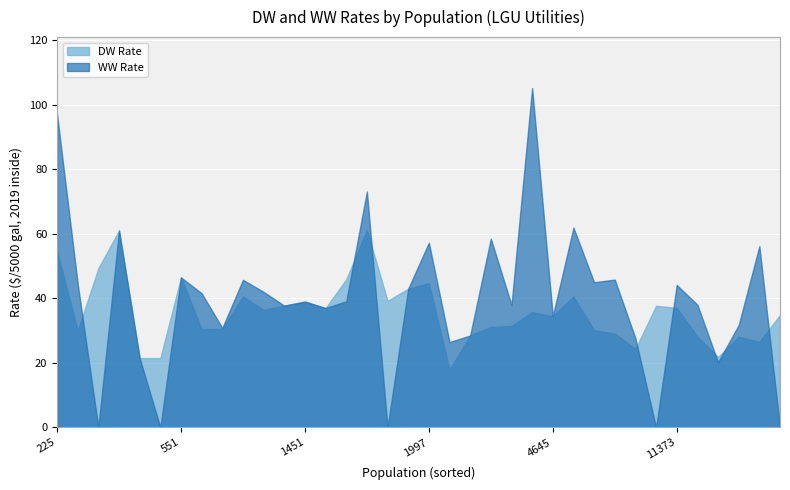

Which series has the widest spread of values?

WW Rate